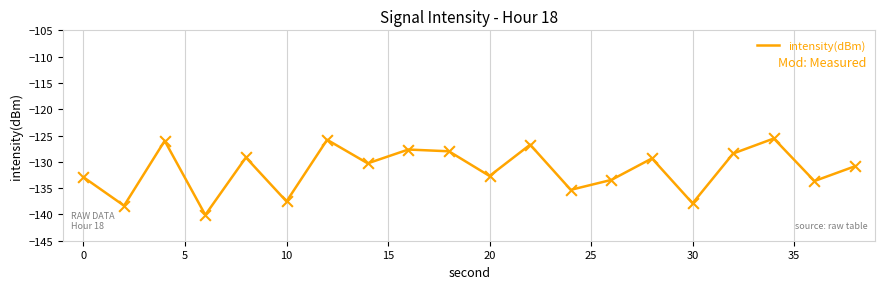

What is the difference between the maximum and minimum values?

14.5